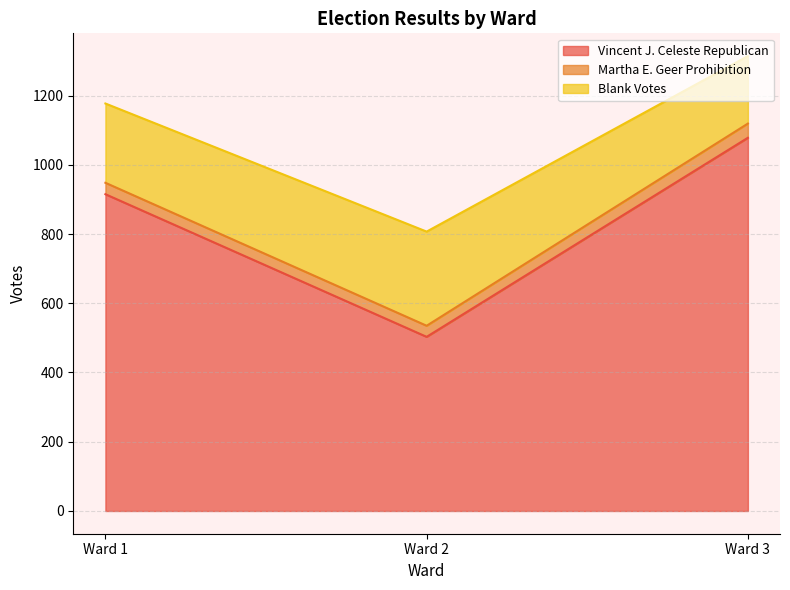

At which category is the sum across all series the highest?

Ward 3